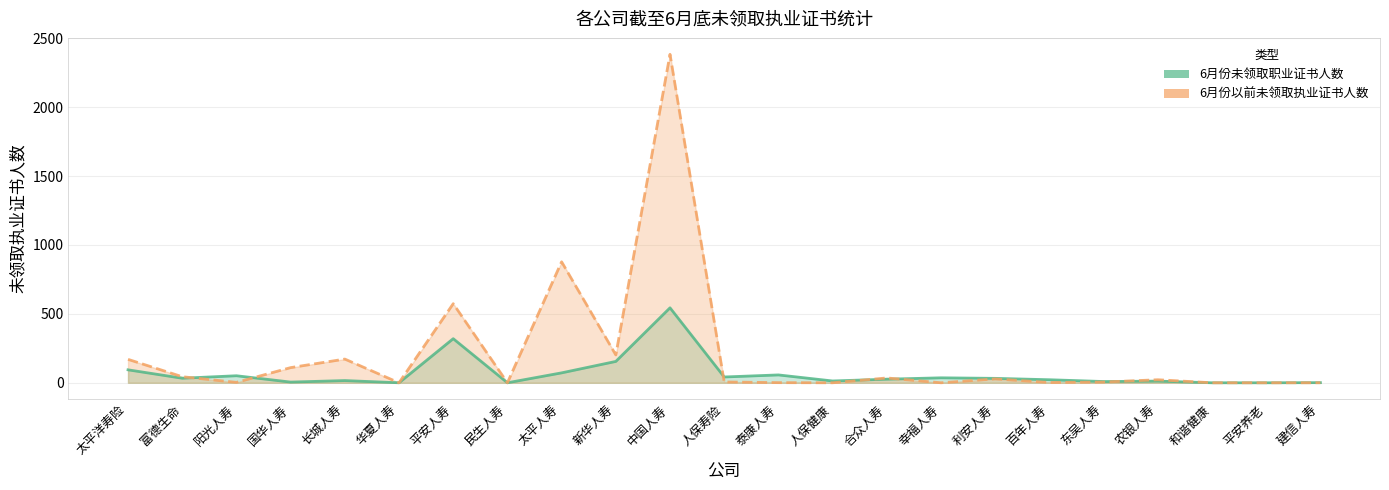

Which has a higher value, 阳光人寿 or 国华人寿?

阳光人寿